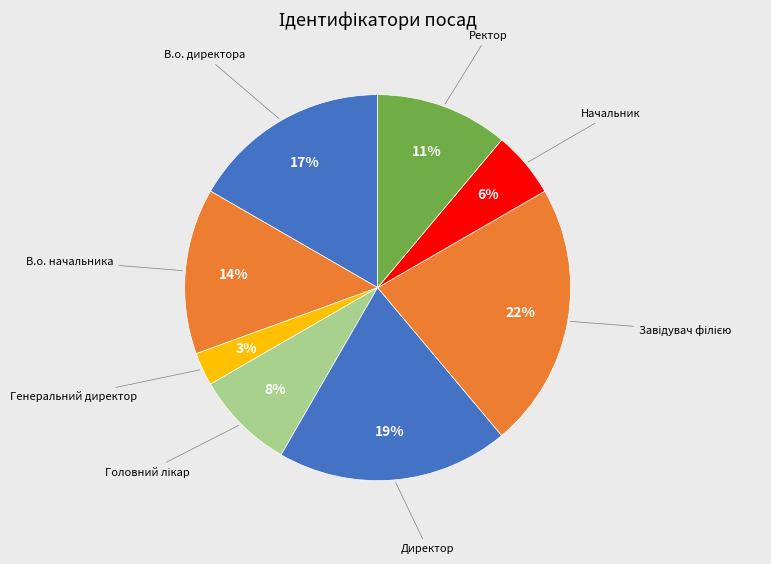

What percentage is the Начальник slice, to the nearest percent?

6%